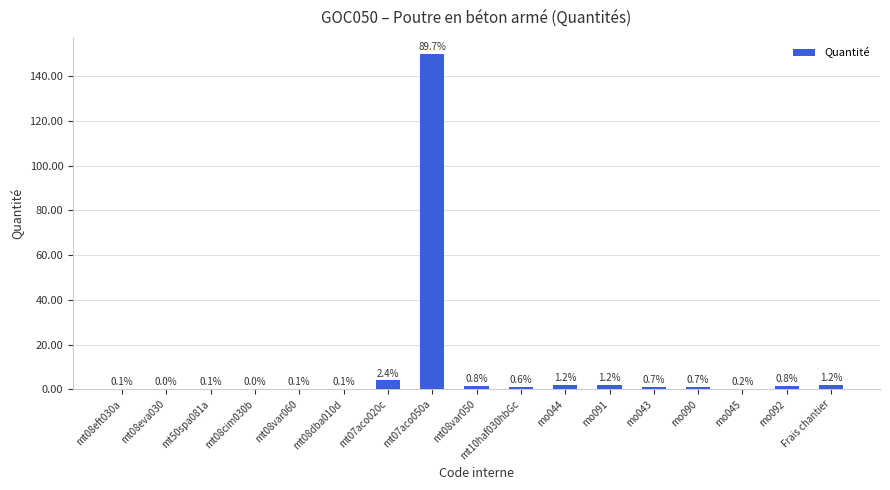

Where is the data nearest to the value 75?

mt07aco020c